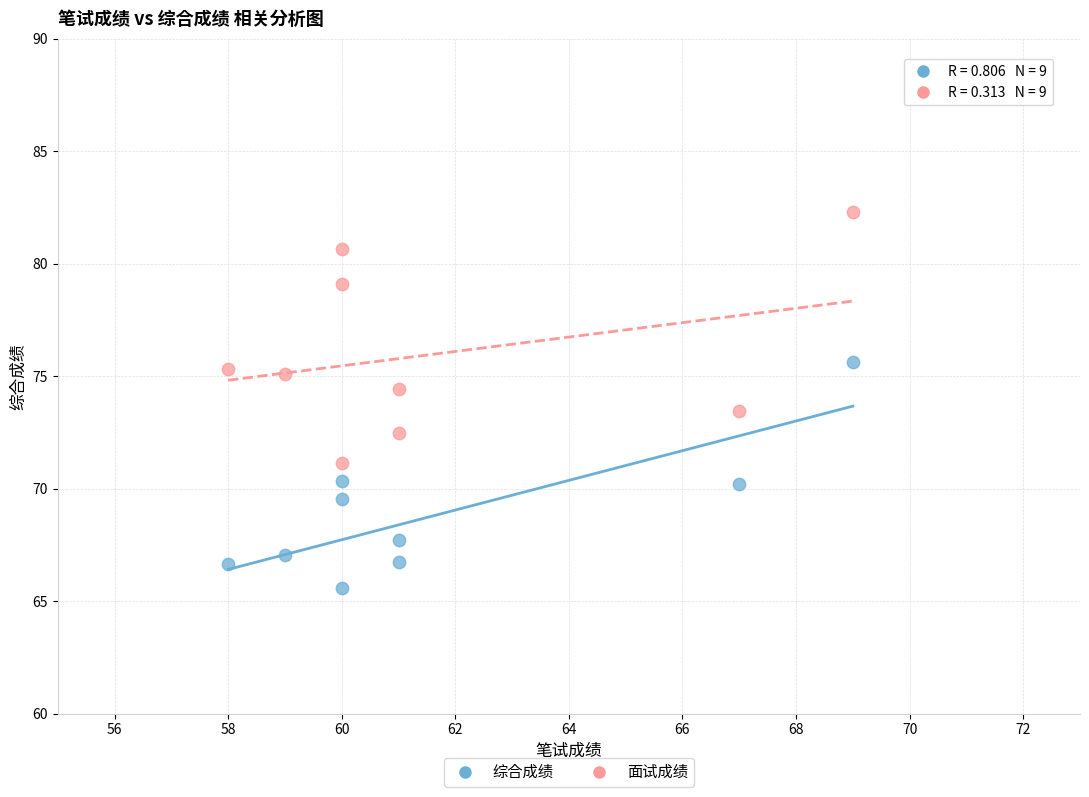

Which series reaches the minimum Y coordinate?

综合成绩